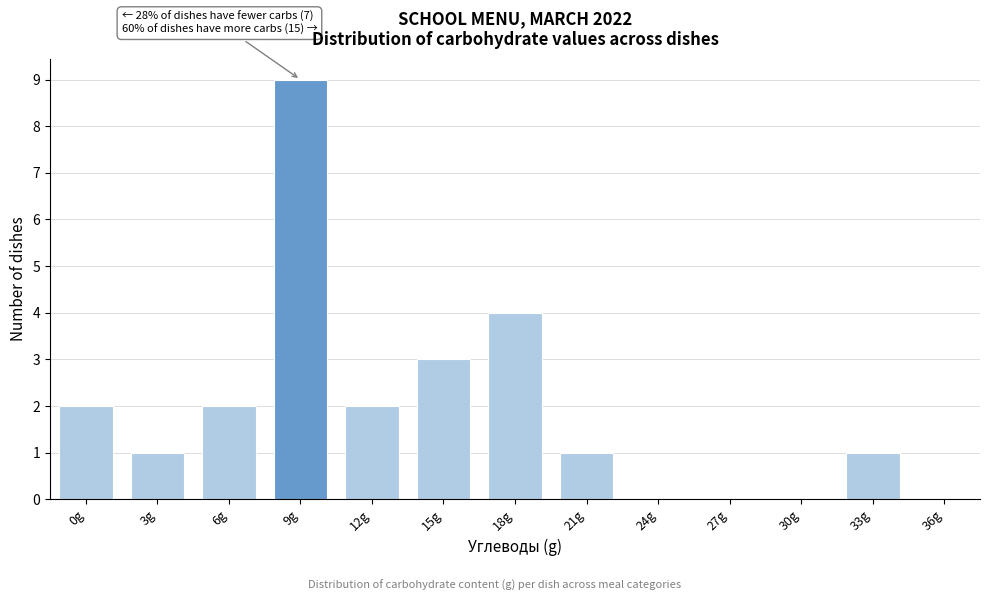

Reading right to left, list all the values displayed in this chart.

36g=0	33g=1	30g=0	27g=0	24g=0	21g=1	18g=4	15g=3	12g=2	9g=9	6g=2	3g=1	0g=2